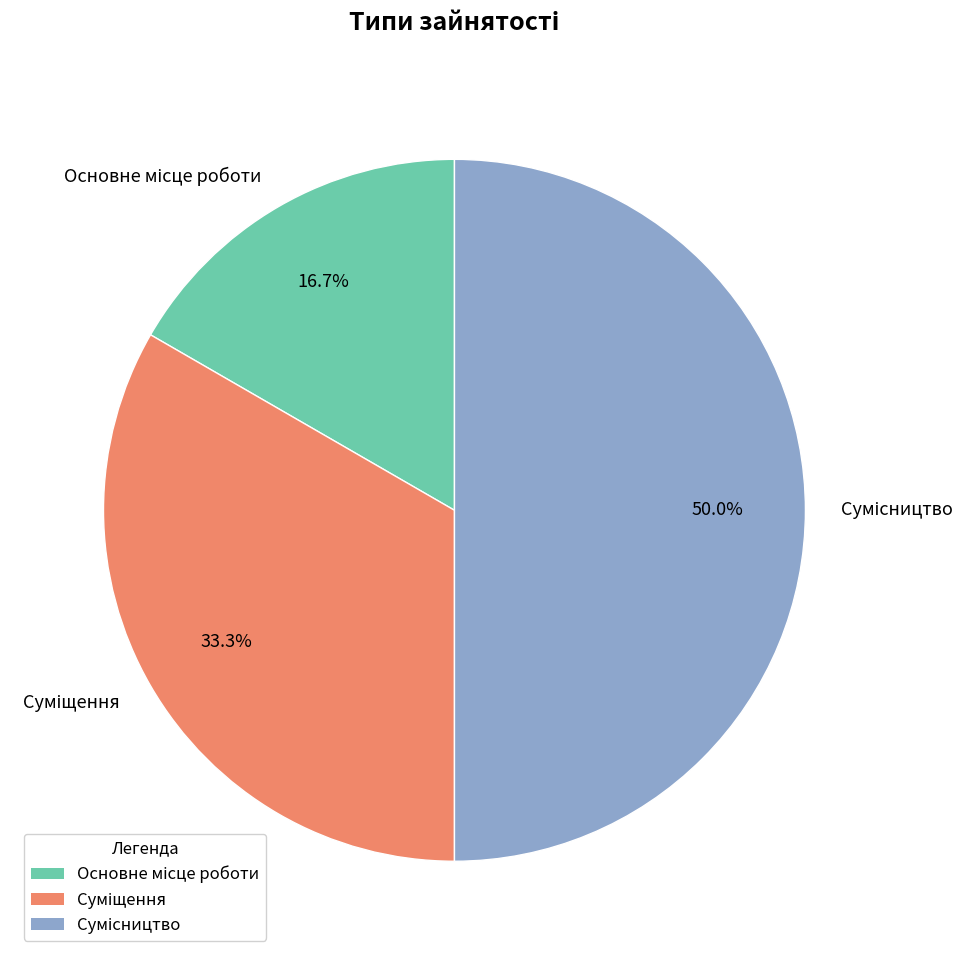

What portion of the pie excludes Сумісництво?

50.0%